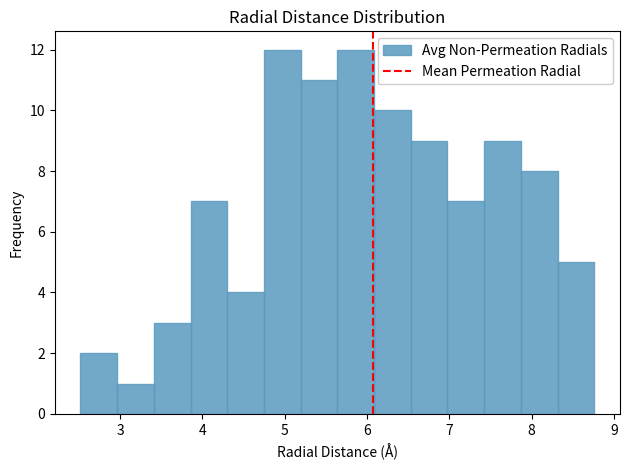

Reading left to right, transcribe this chart: for each bar, give the range it covers on the x-axis and its height. Neither the bar edges nor the heights are printed on the chart, so give them approximately, as read against the axes.

2.5 to 3.0: 2
3.0 to 3.4: 1
3.4 to 3.9: 3
3.9 to 4.3: 7
4.3 to 4.7: 4
4.7 to 5.2: 12
5.2 to 5.6: 11
5.6 to 6.1: 12
6.1 to 6.5: 10
6.5 to 7.0: 9
7.0 to 7.4: 7
7.4 to 7.9: 9
7.9 to 8.3: 8
8.3 to 8.8: 5